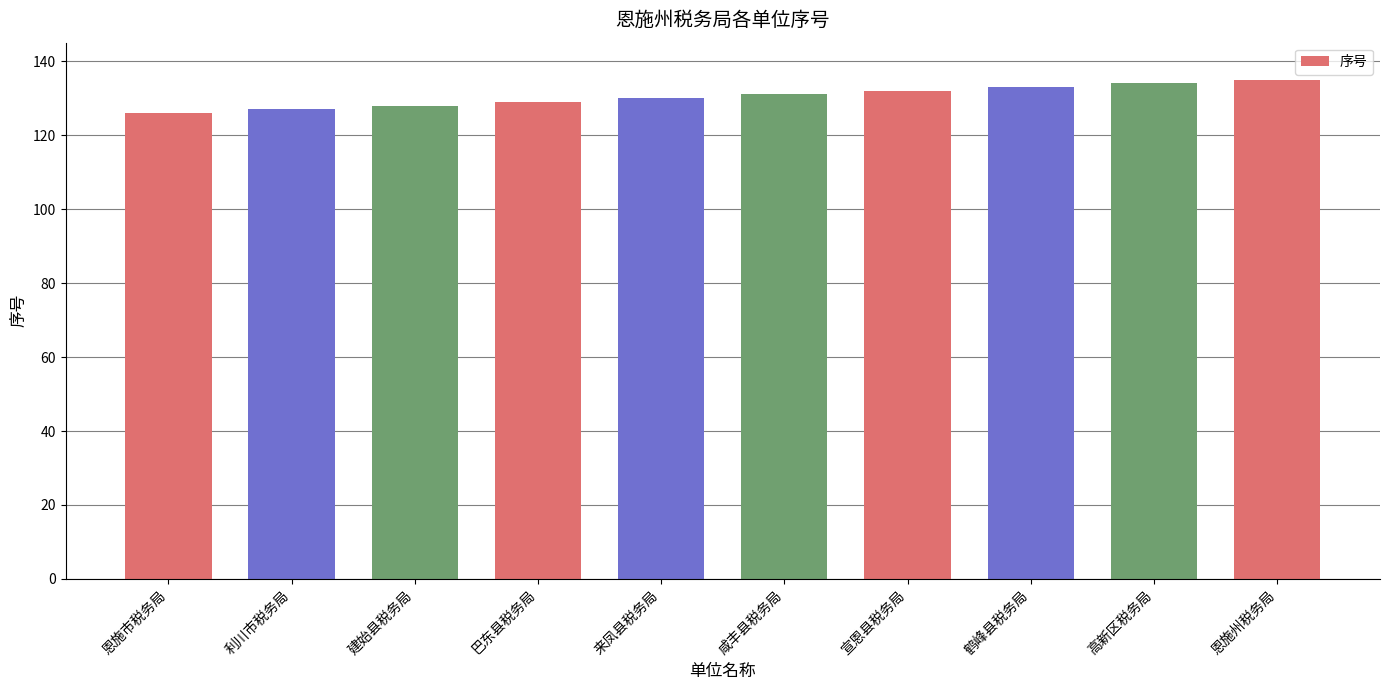

What is the label of the 1st bar from the left?

恩施市税务局